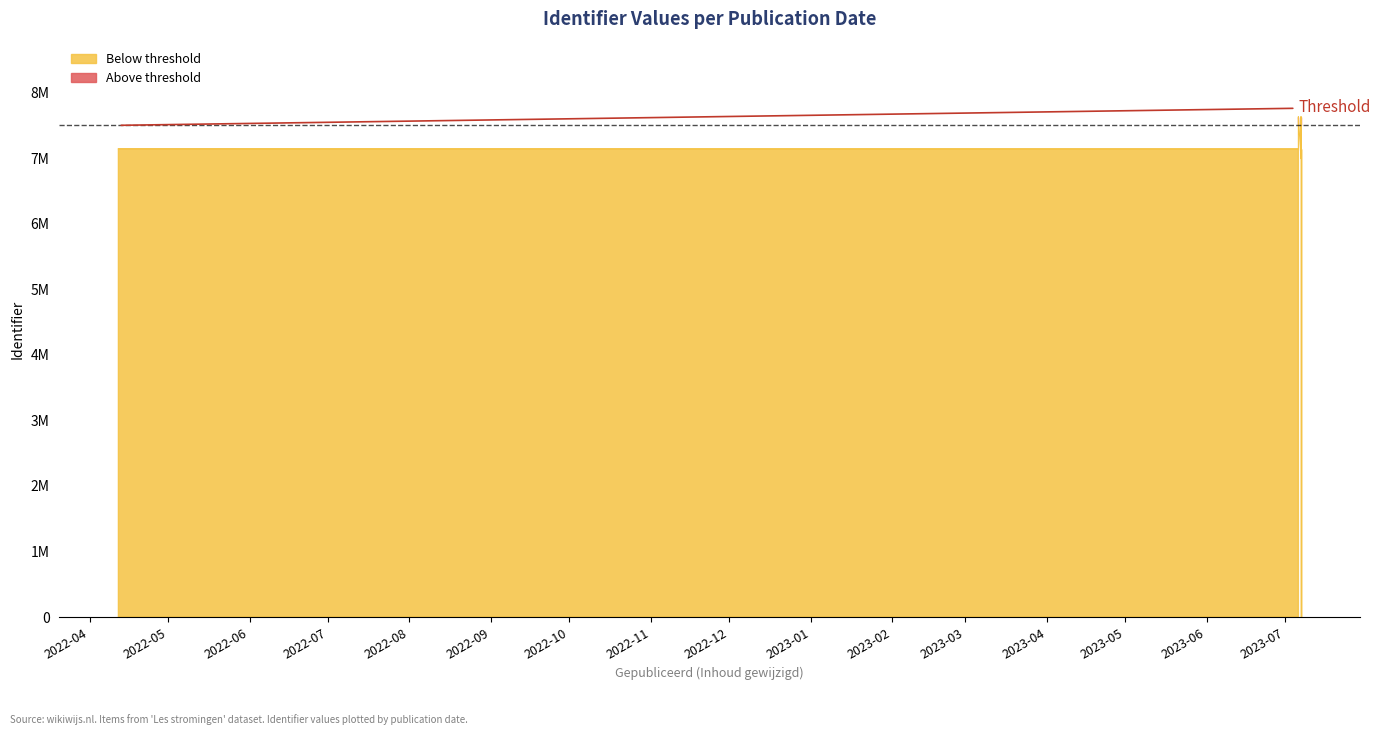

What is the difference between the values at 2023-07-06 and 2023-07-07?

13